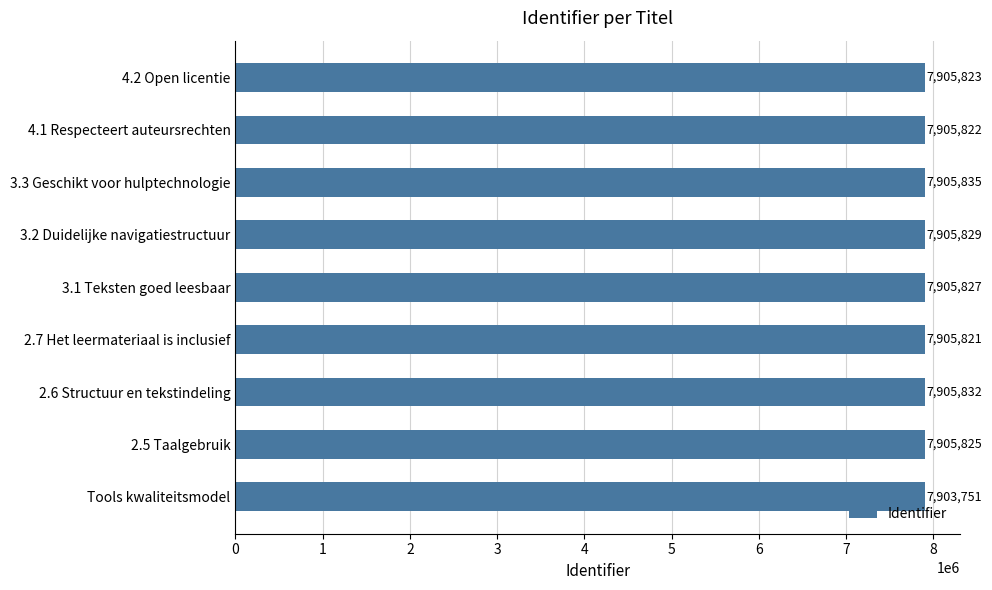

How many data points are less than 7905825?

4